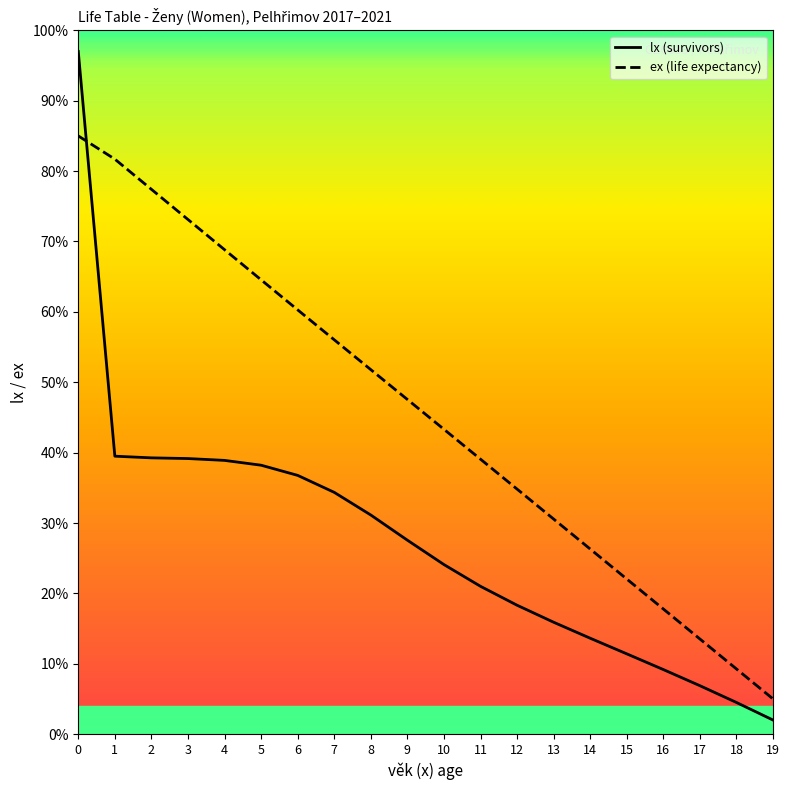

How many lines are shown in the chart?

2